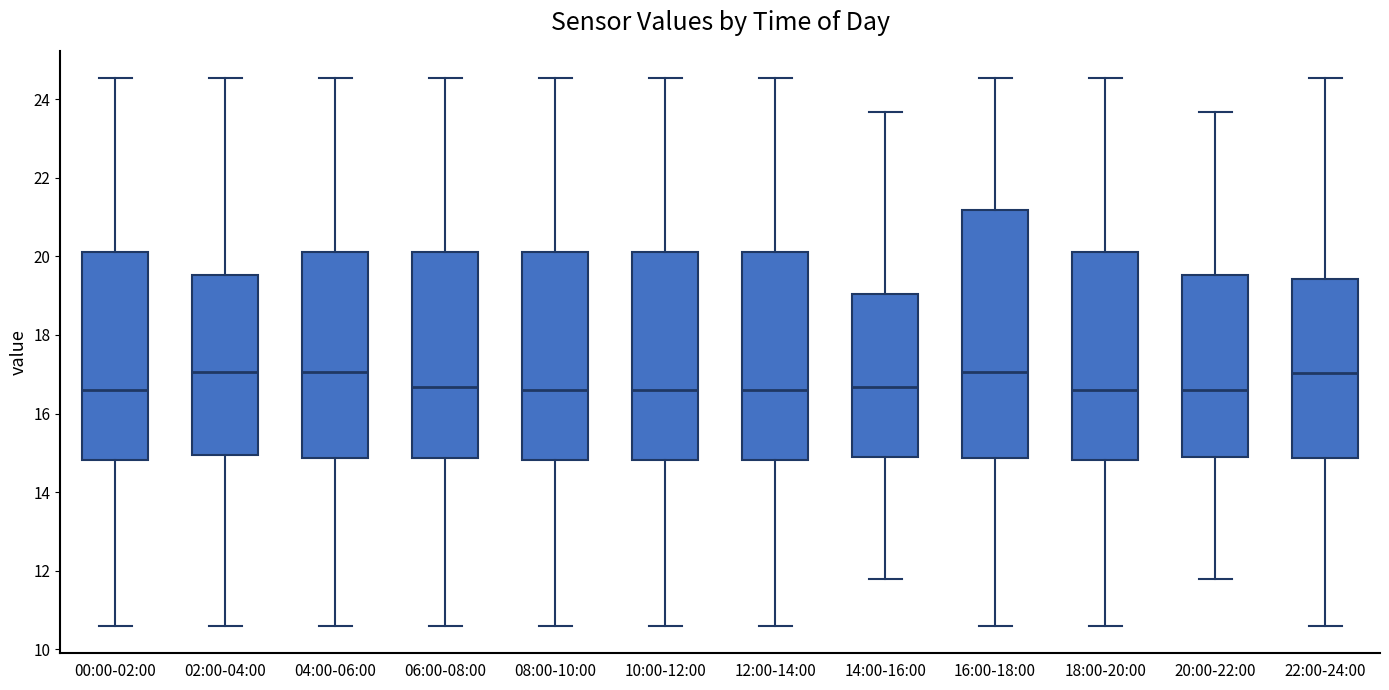

Which box is the tallest, from its lower edge to its upper edge?

16:00-18:00